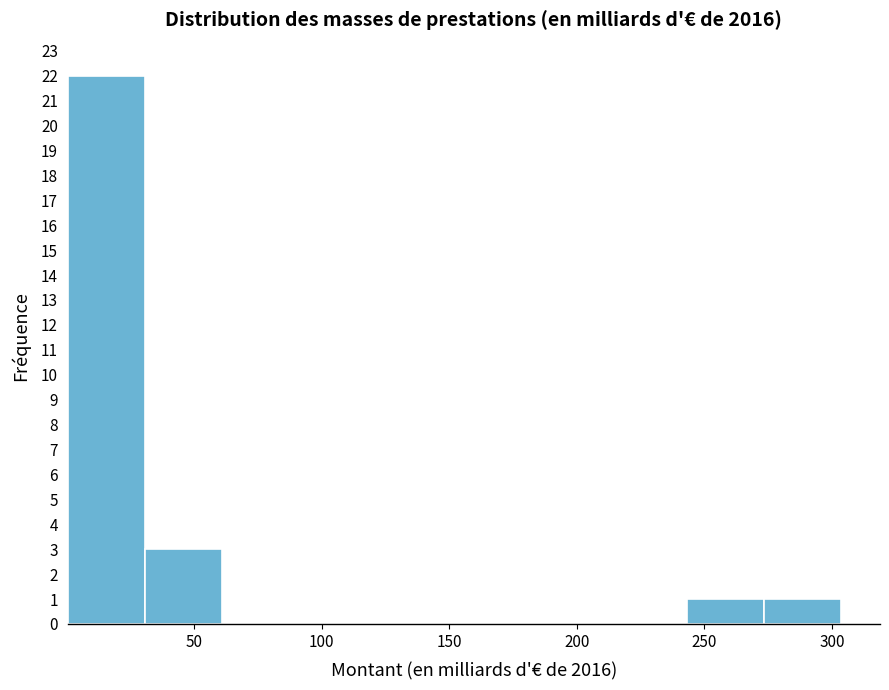

Which range on the x-axis has the tallest bar?

0 to 30